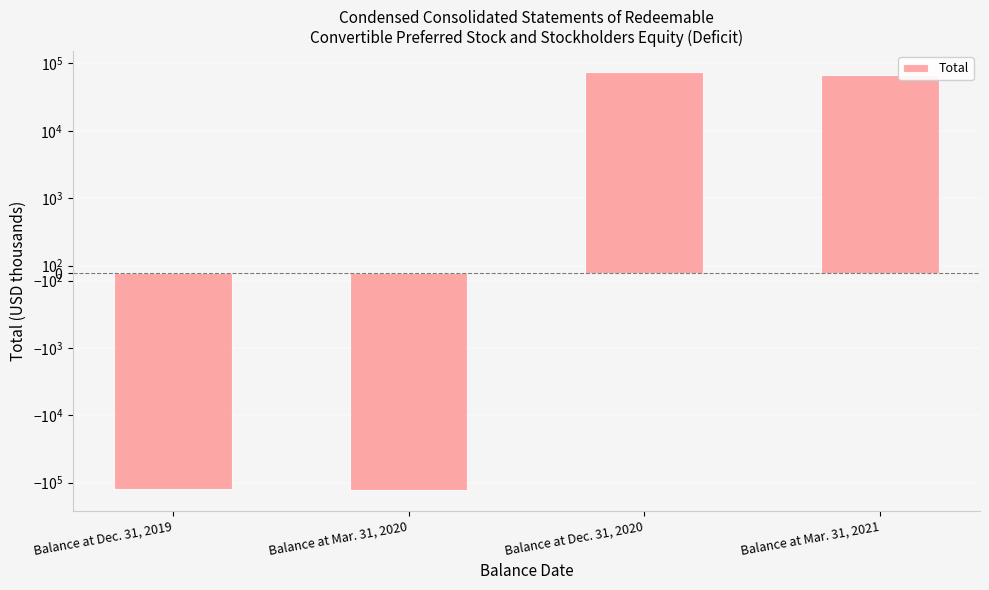

Rank the categories by value from highest to lowest.

Balance at Dec. 31, 2020, Balance at Mar. 31, 2021, Balance at Dec. 31, 2019, Balance at Mar. 31, 2020